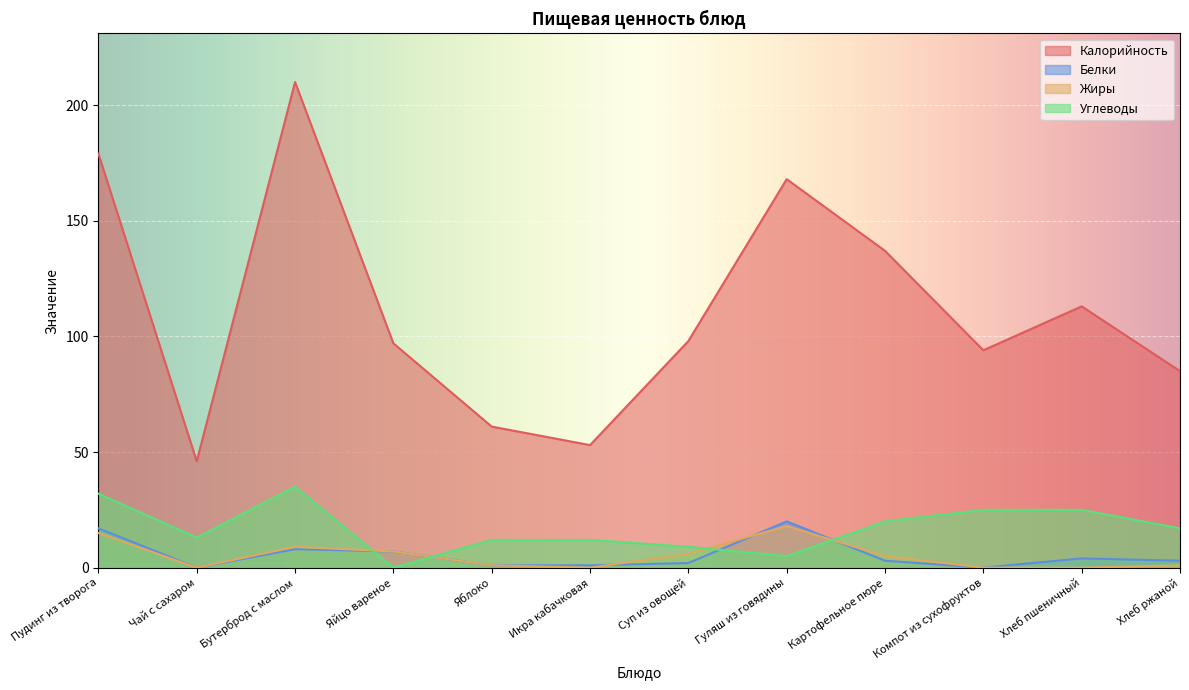

True or false: Углеводы and Жиры intersect in this chart.

True